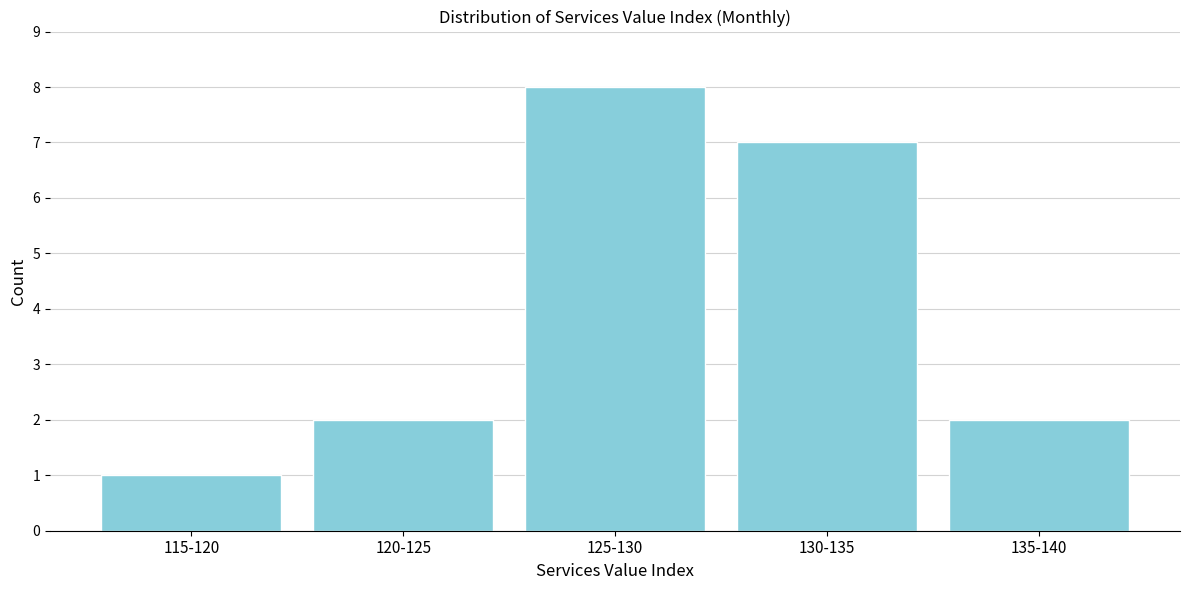

Reading left to right, transcribe all the data shown in this chart.

1	2	8	7	2